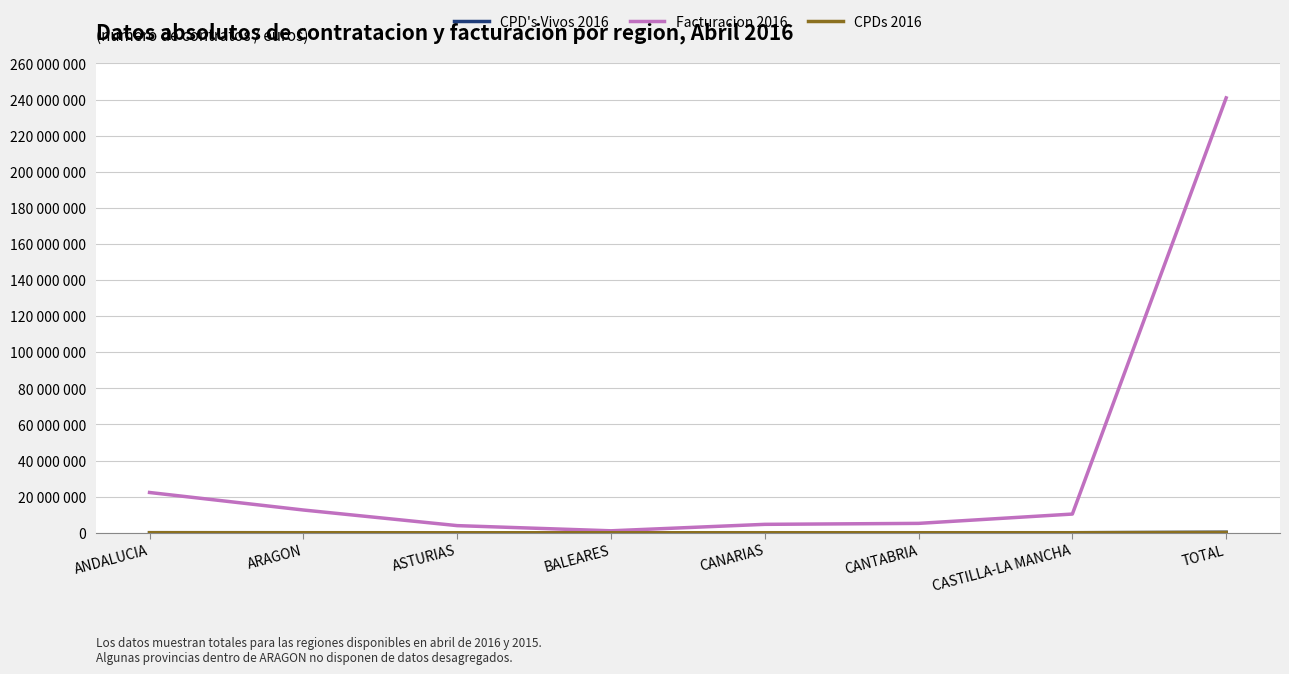

Which category has the highest value in the Facturacion 2016 series?

TOTAL